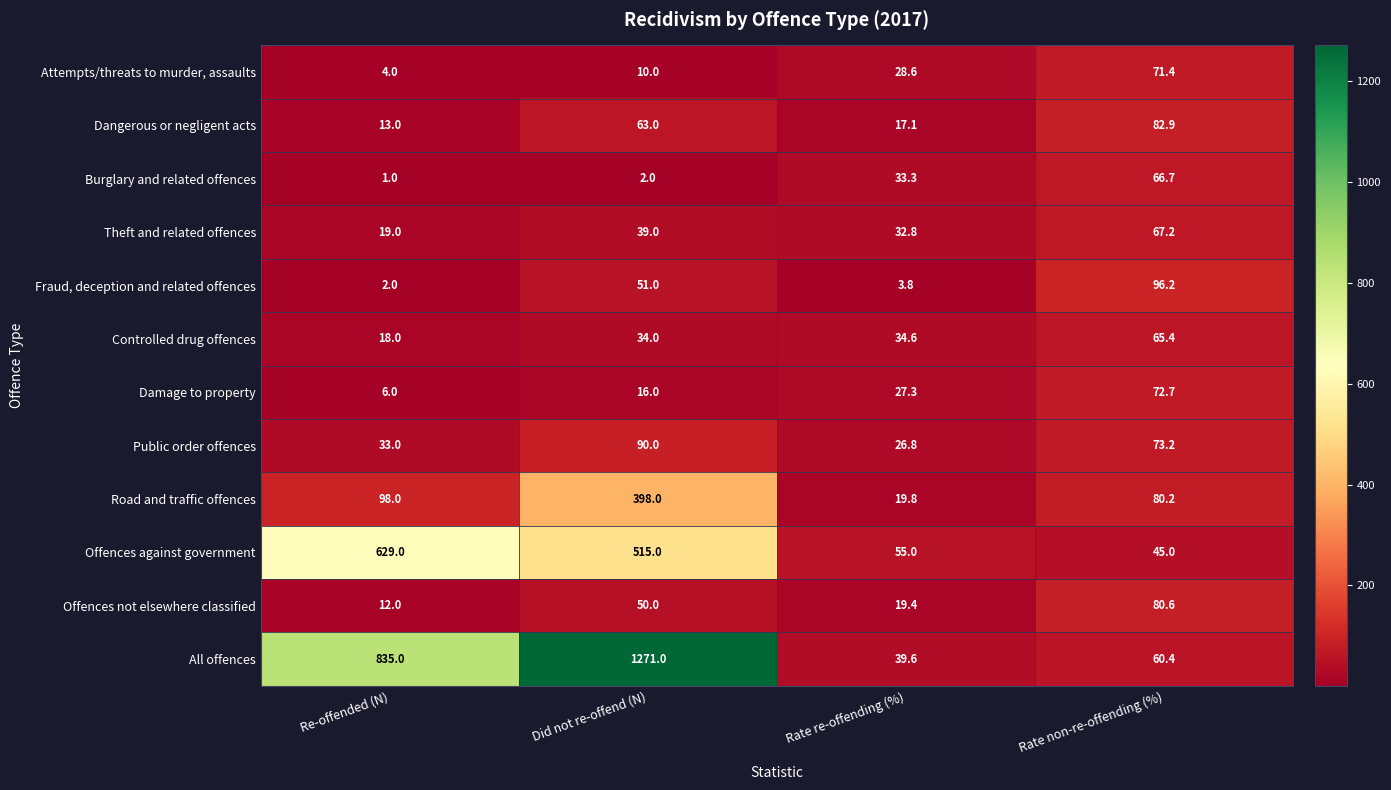

How many values in the Attempts/threats to murder, assaults series exceed 28?

2